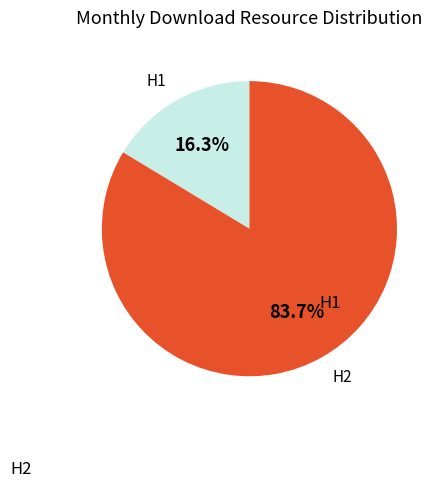

Is there a majority slice in this chart?

Yes